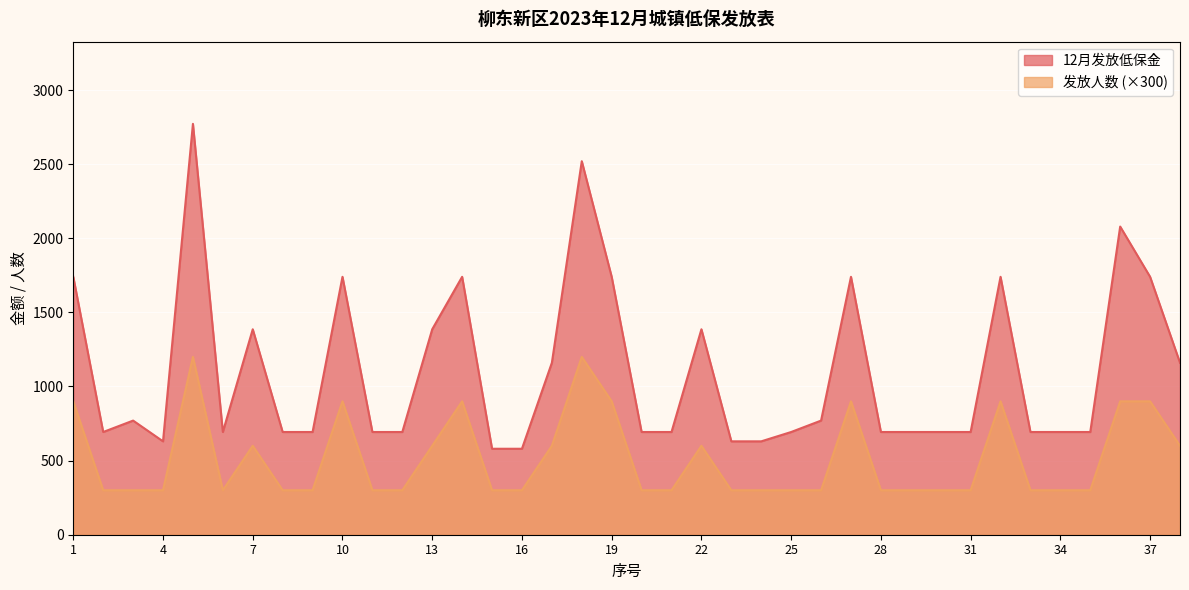

True or false: 发放人数 has more than 1 points higher than both neighbors.

True